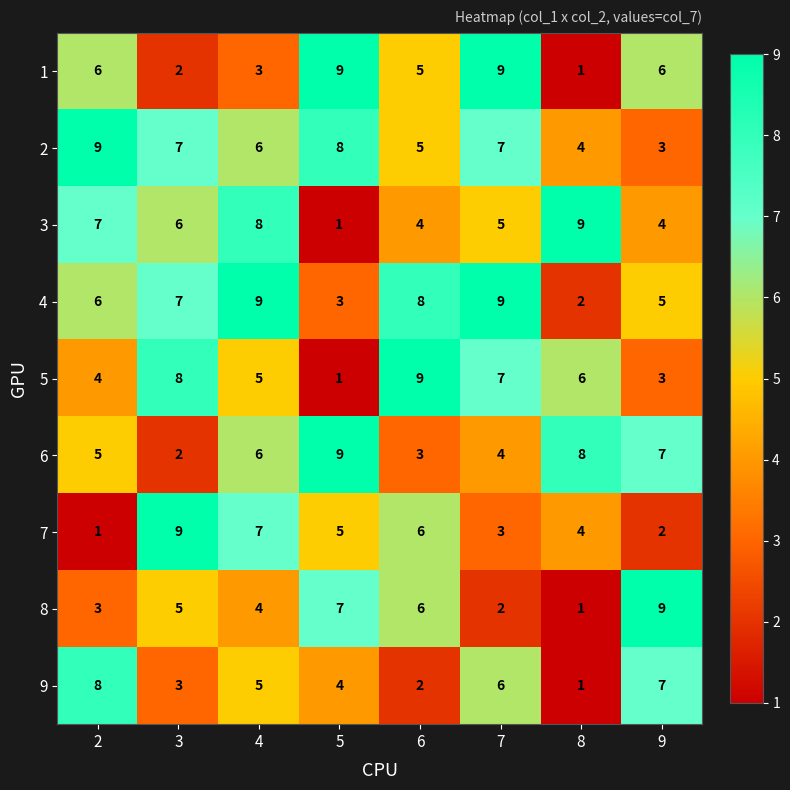

At which category is the sum across all series the highest?

4